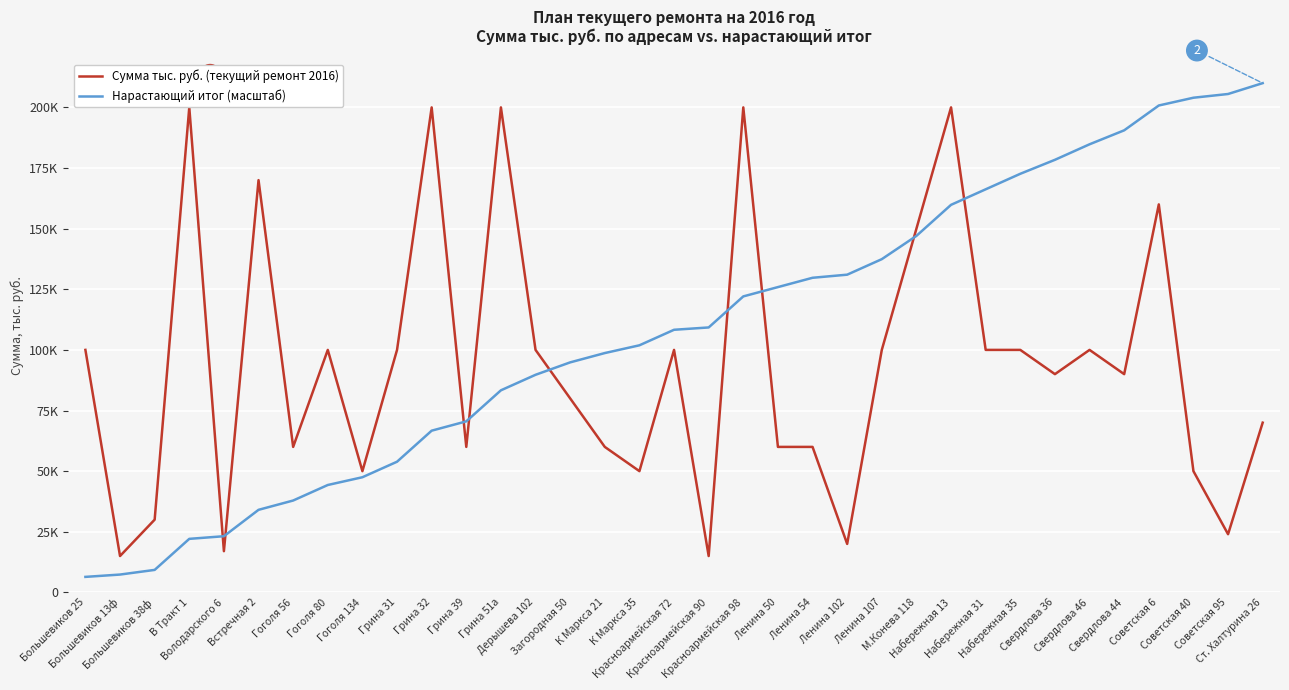

How many series are shown in this chart?

2